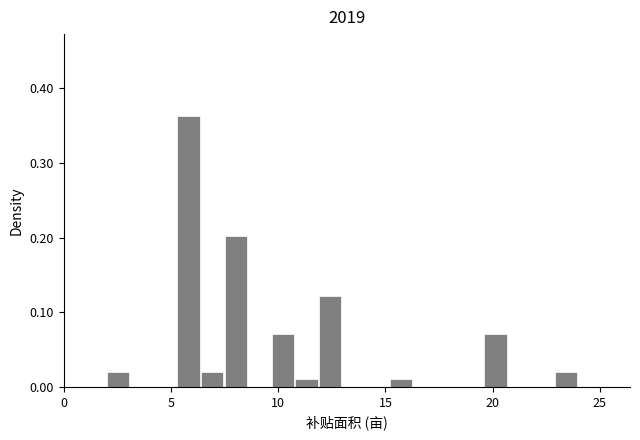

Read against the x-axis, roughly where is the centre of the tallest bar?

6.0